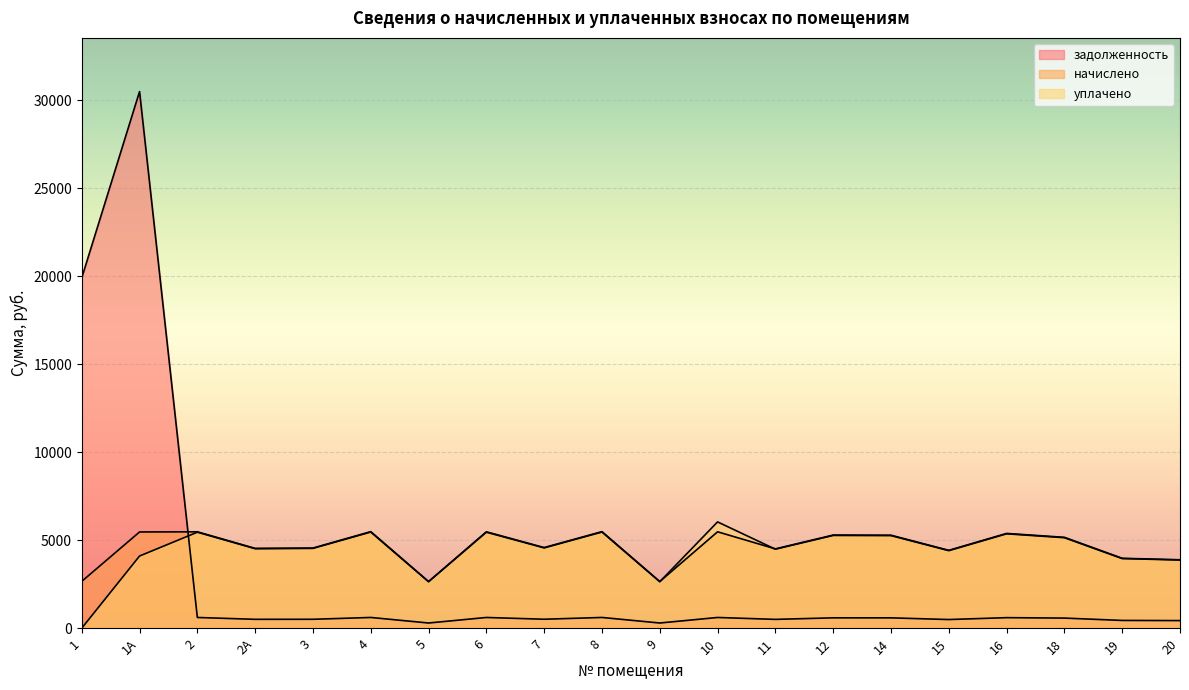

How many values in the уплачено series are below 4560?

10